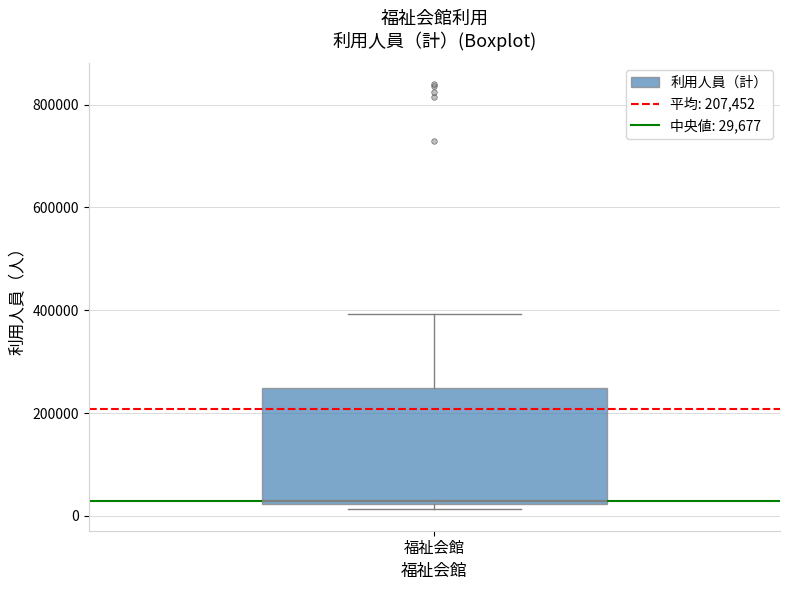

Transcribe this box plot: give where the median line is, the range the box spans, and where the two whiskers end, as read against the y-axis. The values are not printed on the chart, so give them approximately, as read against the axis.

median 20000 (just above the box's lower edge), box 20000 to 240000, whiskers 20000 (just below the box's lower edge) to 400000